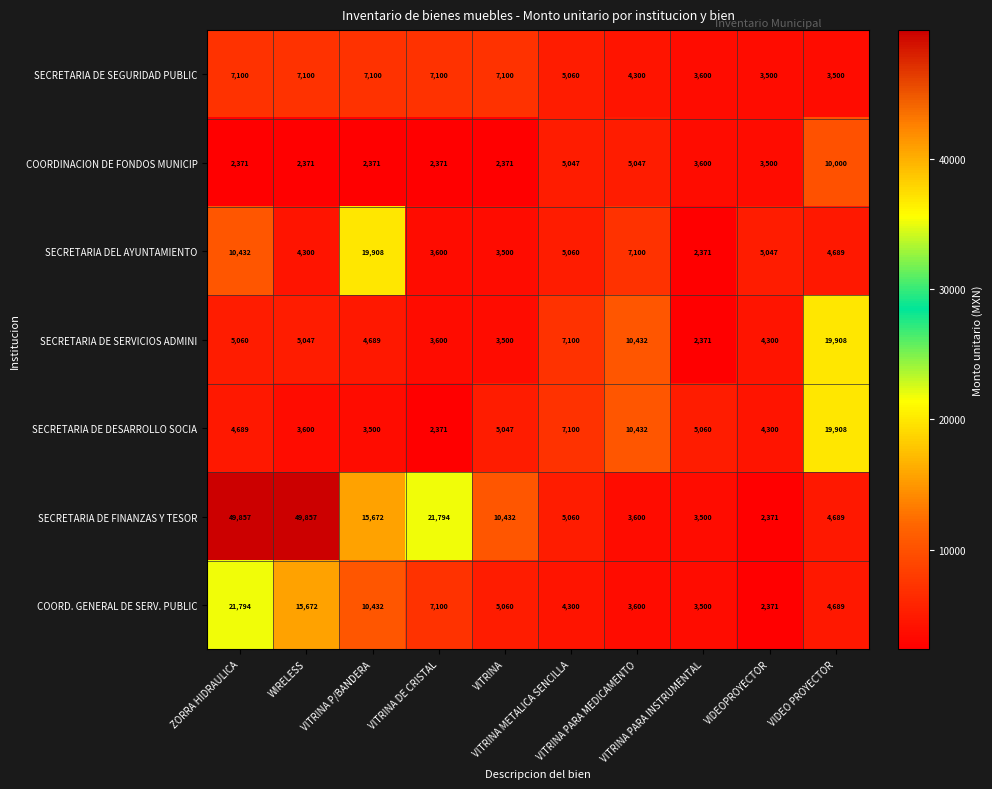

What is the average value of the SECRETARIA DE FINANZAS Y TESOR series?

16683